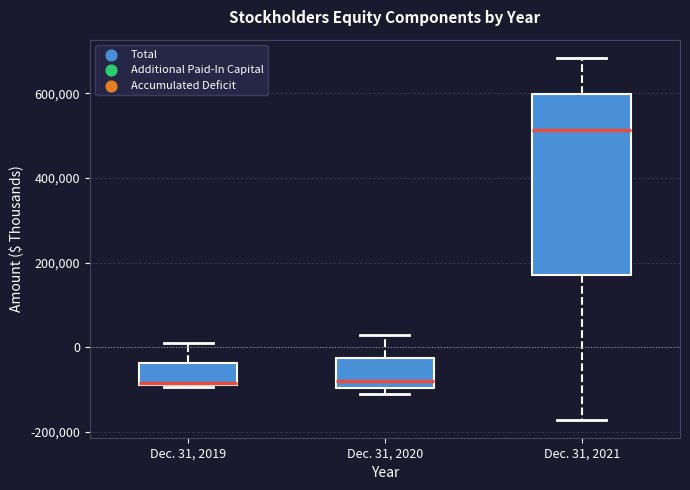

Reading left to right, read every box against the y-axis: the position of its median line, the range the box covers, and the ends of its whiskers. The values are not printed on the chart, so give them approximately, as read against the axis.

Dec. 31, 2019: median -80000, box -80000 to -40000, whiskers -100000 to 20000
Dec. 31, 2020: median -80000, box -100000 to -20000, whiskers -120000 to 40000
Dec. 31, 2021: median 520000, box 180000 to 600000, whiskers -180000 to 680000